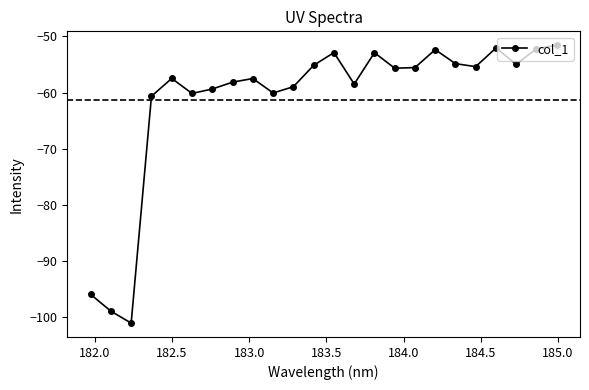

What is the difference between the maximum and minimum values?

49.5